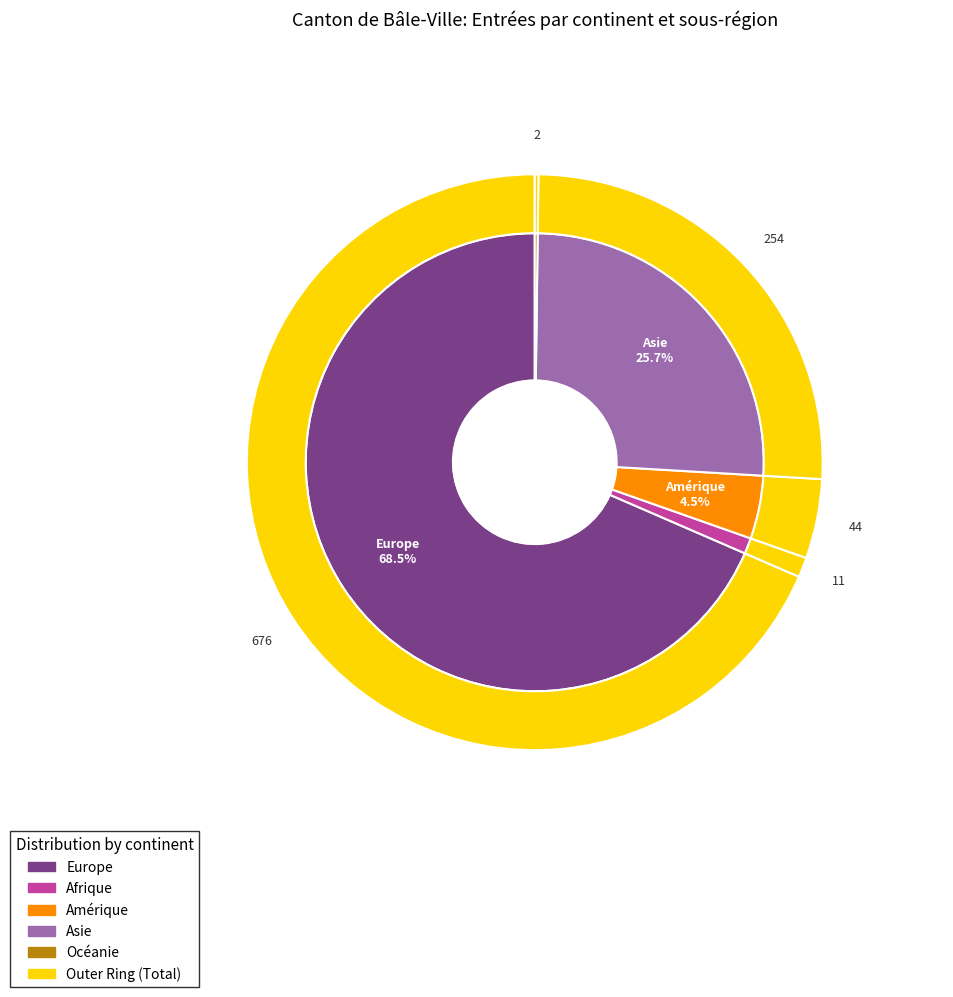

The Asie slice represents 14% of the pie. True or false?

False